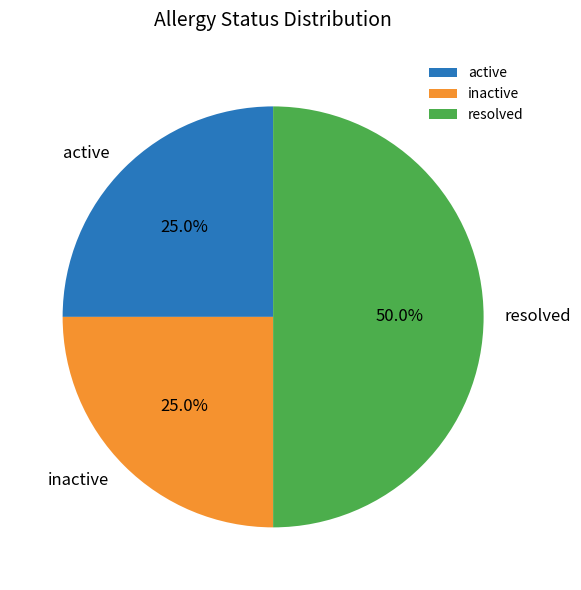

How many slices are in this pie chart?

3